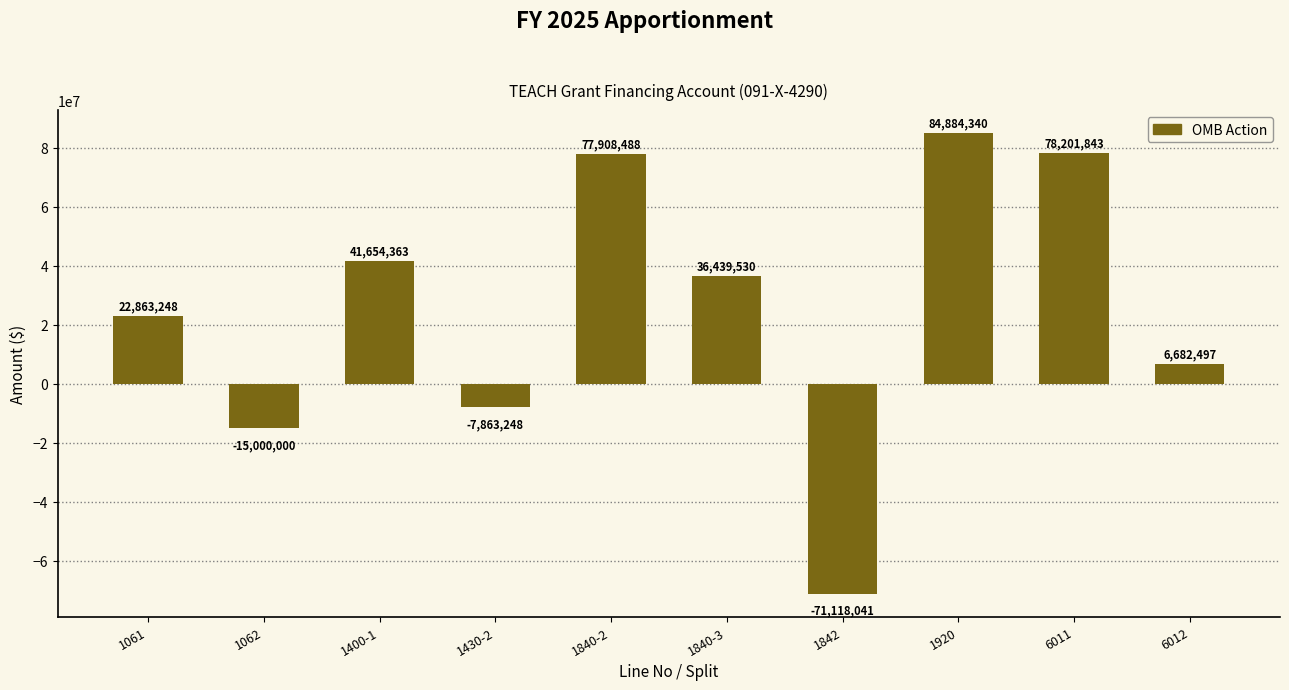

Read the value at 1062.

-15000000